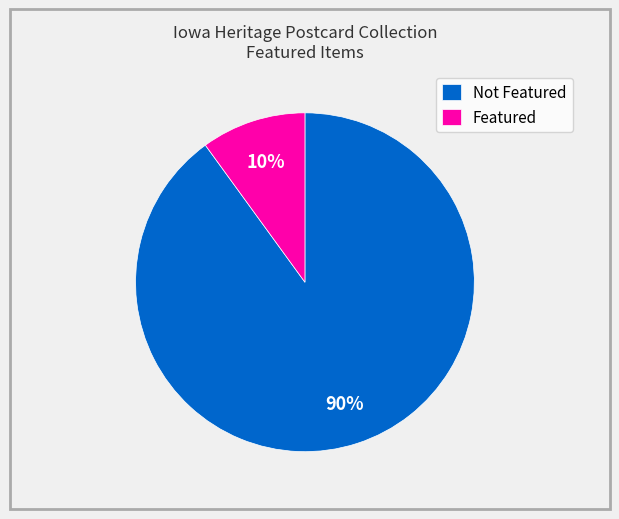

The Featured slice represents 2% of the pie. True or false?

False